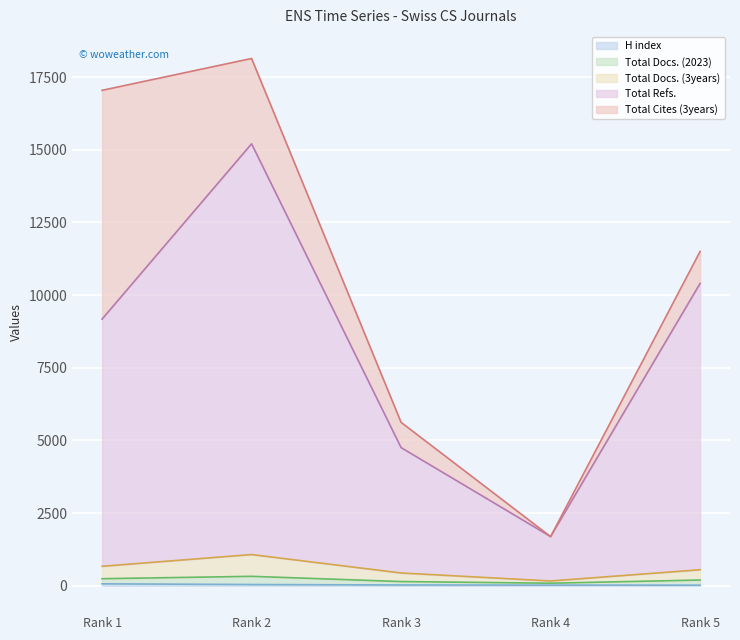

How many data points does each series have?

5